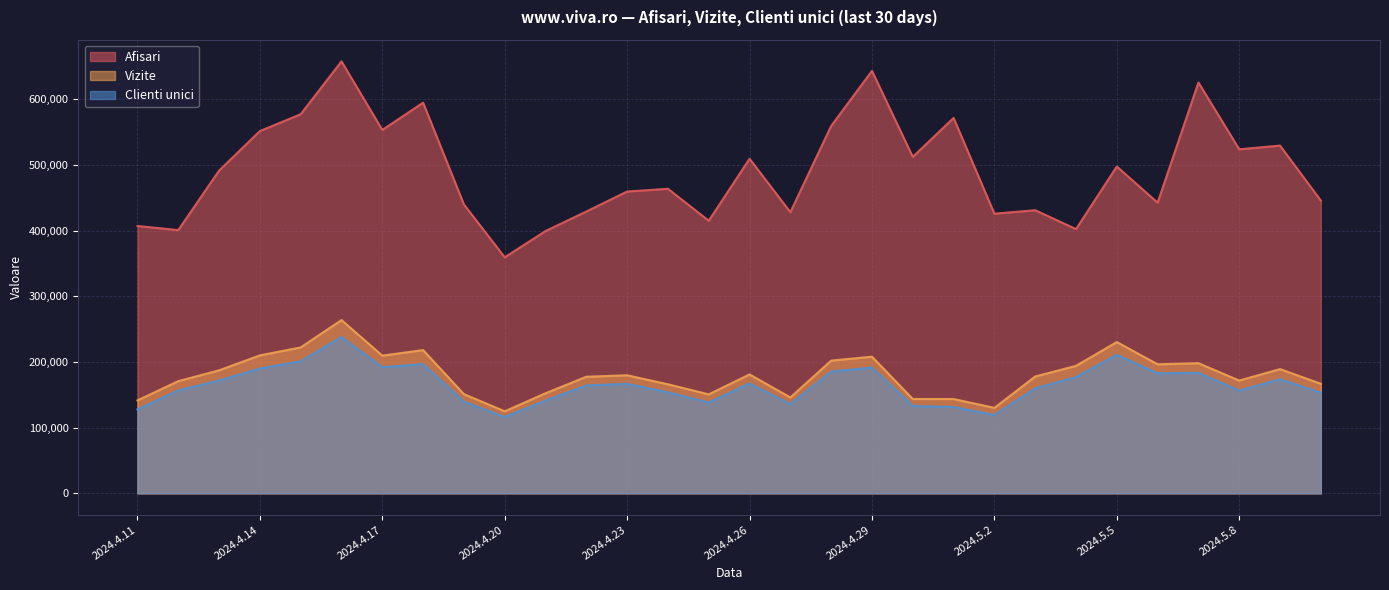

What is the difference between the maximum and second lowest values in the Clienti unici series?

118890